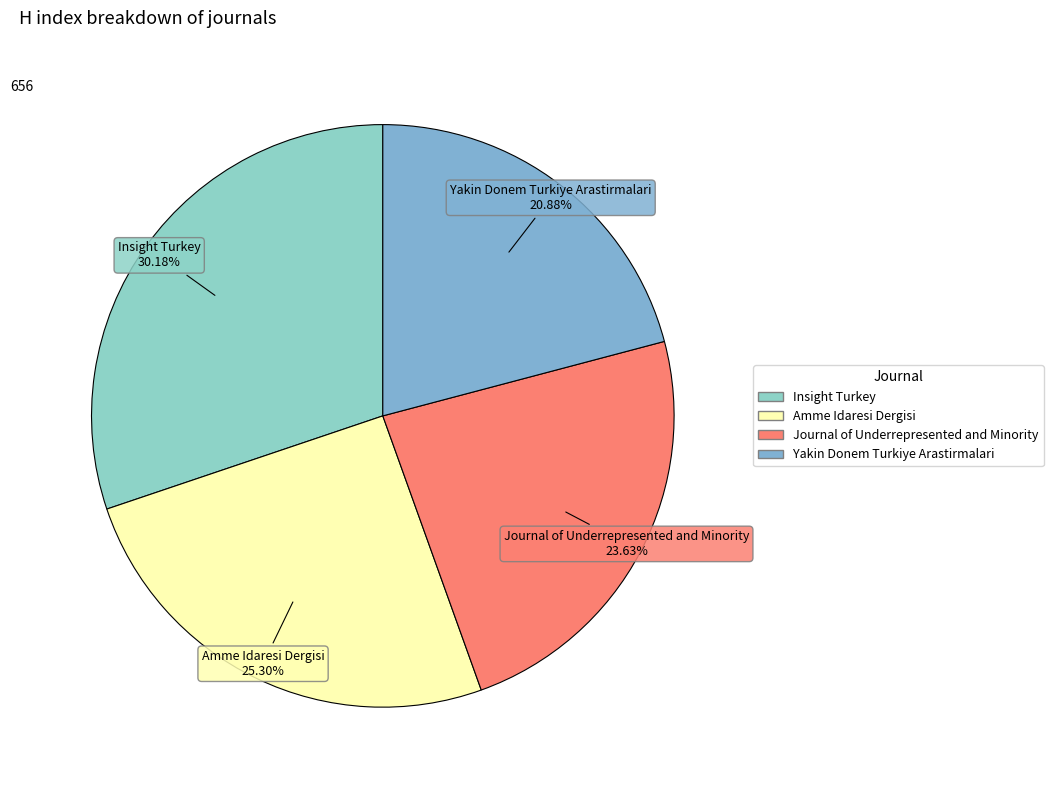

True or false: Yakin Donem Turkiye Arastirmalari accounts for 21% of the total.

True